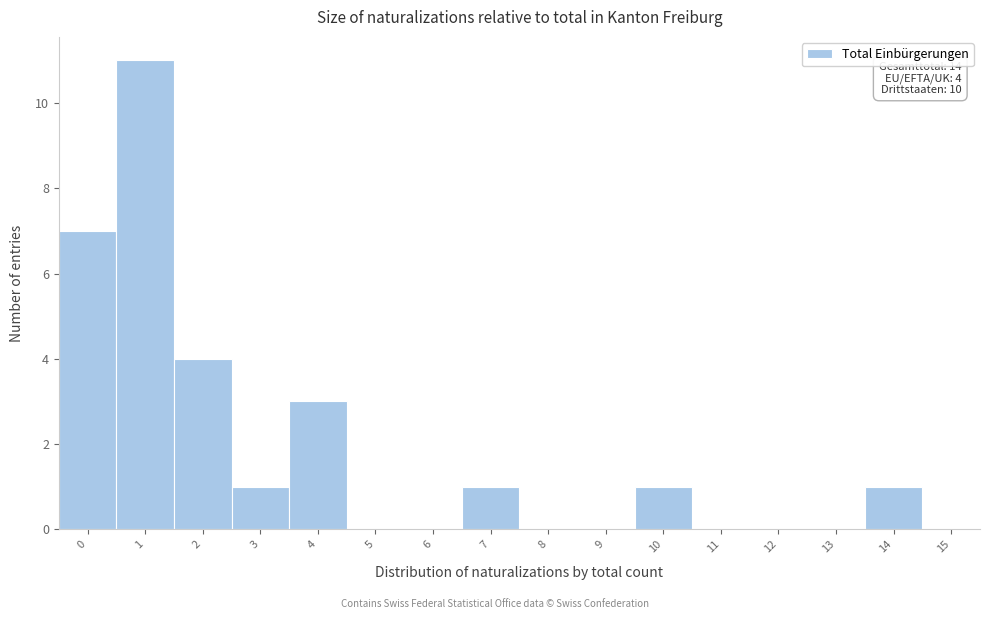

Which range on the x-axis has the tallest bar?

0.5 to 1.5